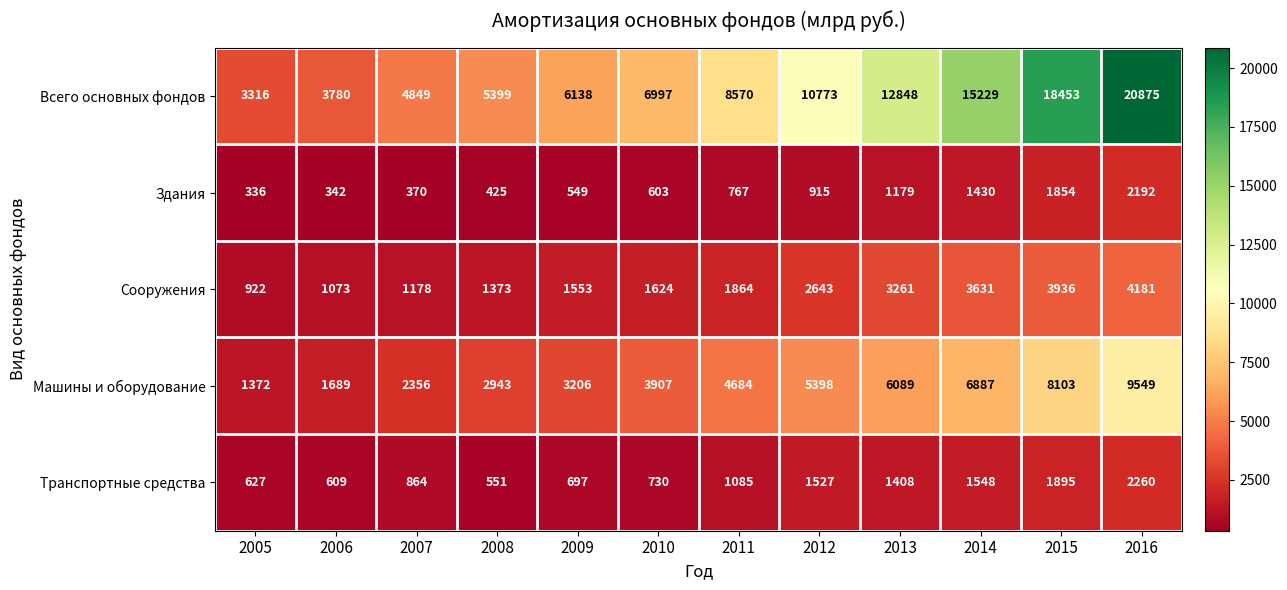

List the series in order of their peak value, lowest first.

Здания, Транспортные средства, Сооружения, Машины и оборудование, Всего основных фондов